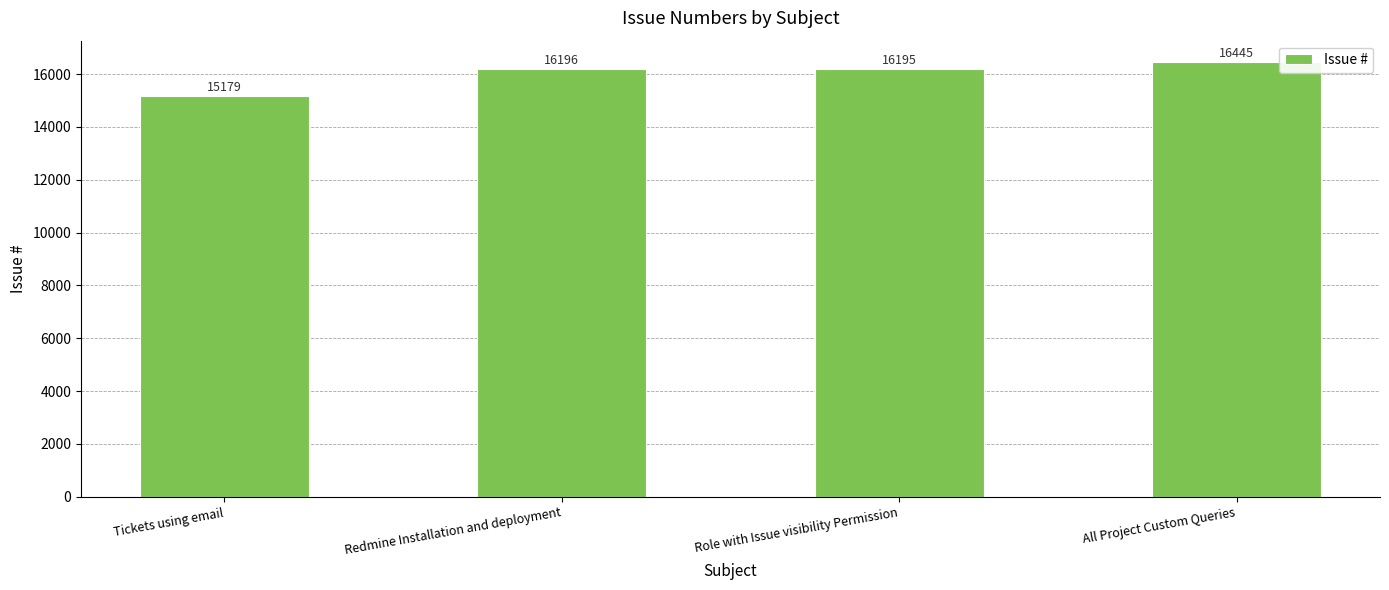

List the labels in order of value, smallest first.

Tickets using email, Role with Issue visibility Permission, Redmine Installation and deployment, All Project Custom Queries